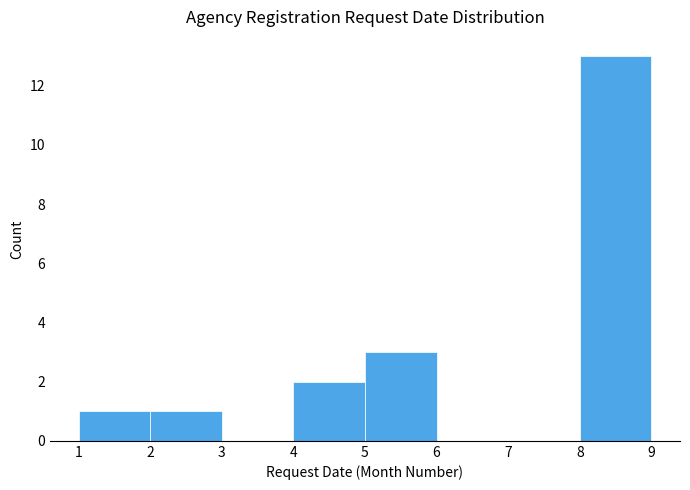

Reading left to right, list every bar in this chart as the range it spans on the x-axis followed by its height. The values are not printed on the chart, so give them approximately, as read against the axis.

1 to 2: 1
2 to 3: 1
3 to 4: 0
4 to 5: 2
5 to 6: 3
6 to 7: 0
7 to 8: 0
8 to 9: 13